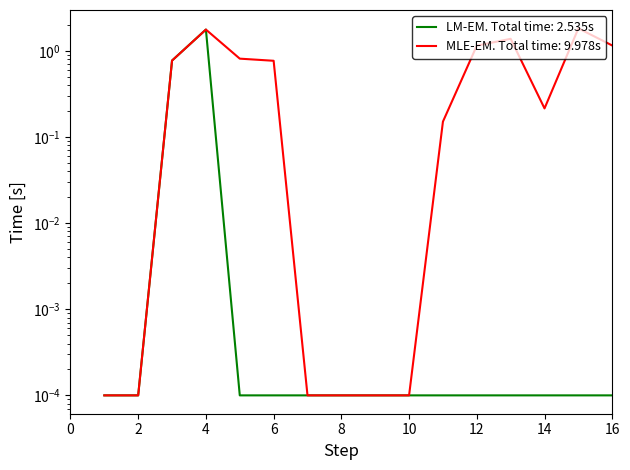

What is the difference between the Total values at 8 and 16?

1.2